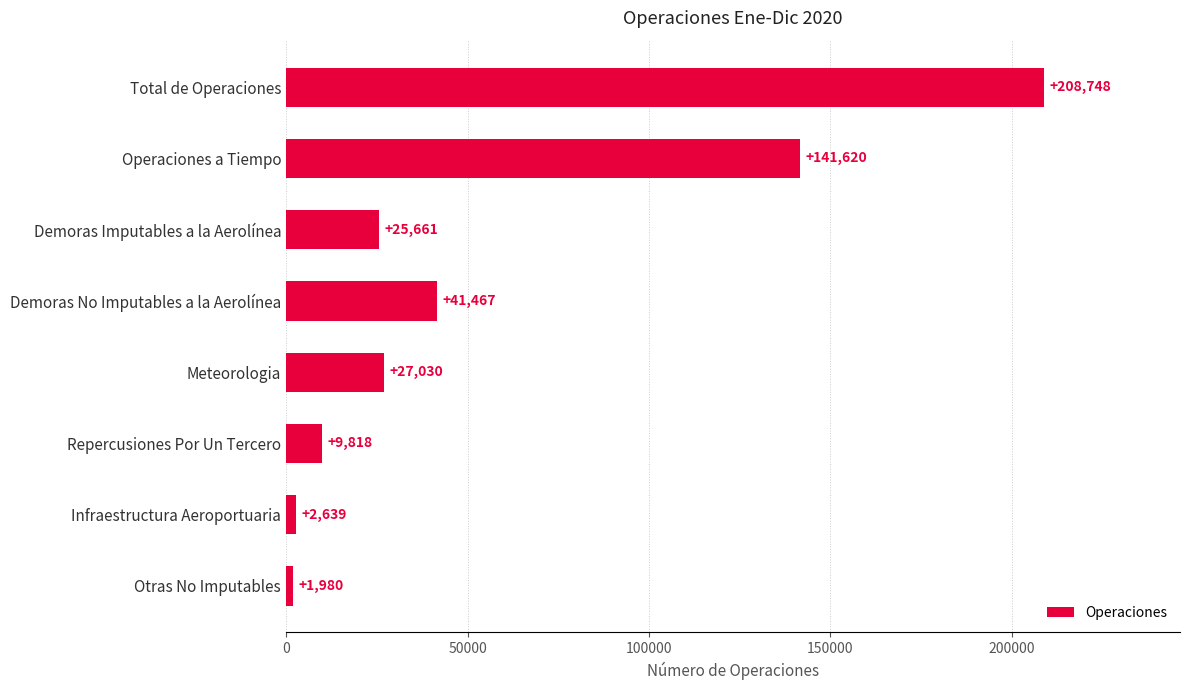

What is the label of the 1st bar from the top?

Total de Operaciones